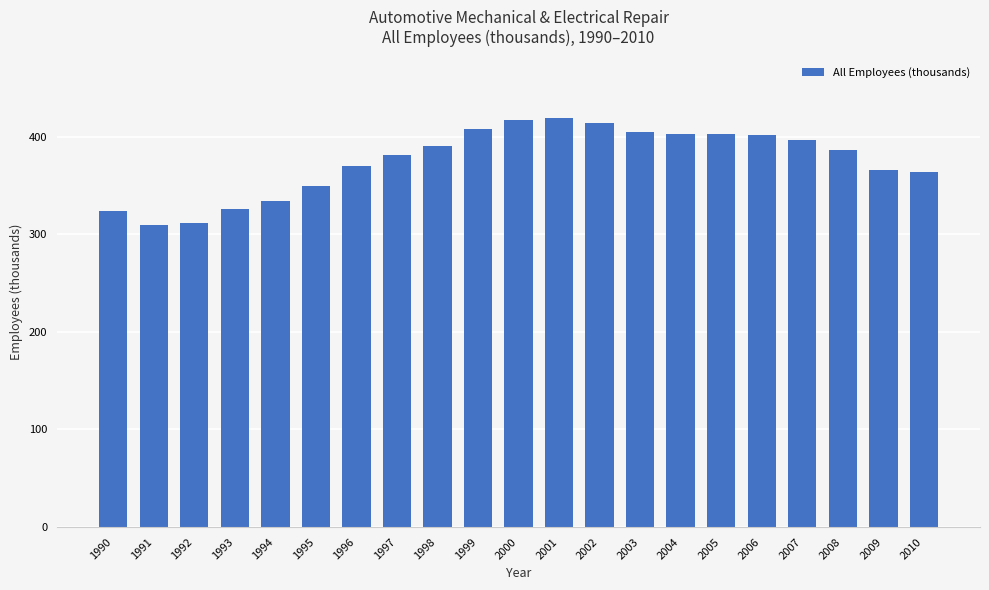

True or false: the data shows 381.7 at 1997.

True